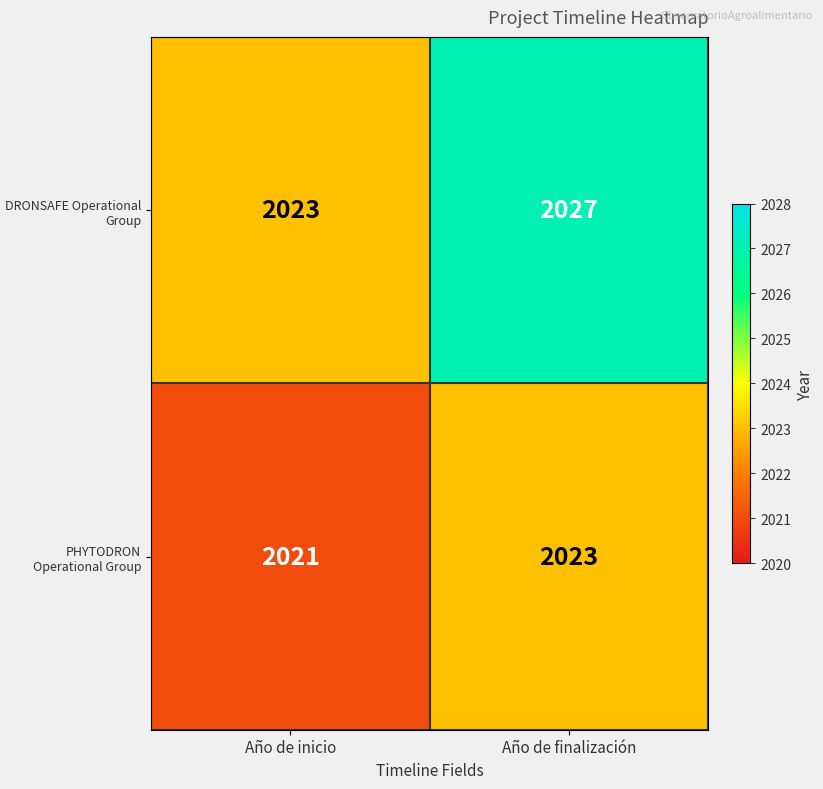

Which label corresponds to the smallest value in the chart?

Año de inicio